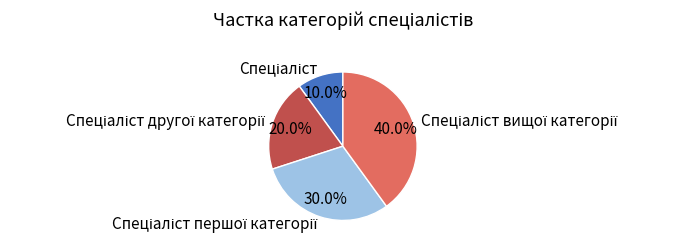

Does any single category account for the majority?

No